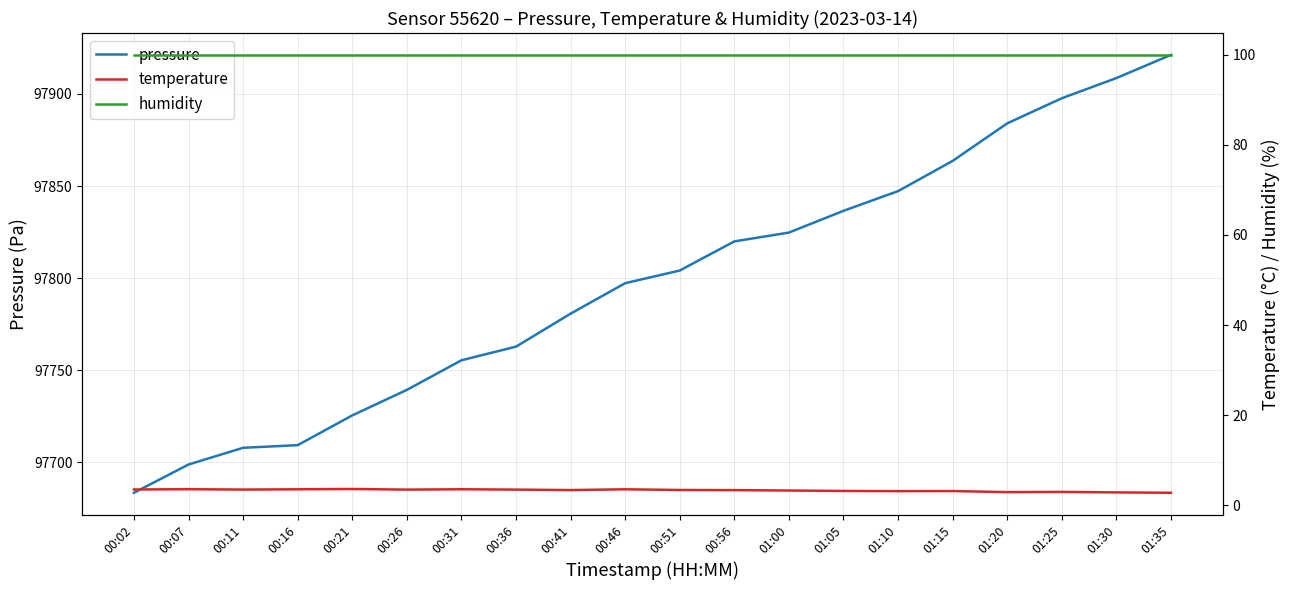

True or false: temperature and humidity intersect in this chart.

False